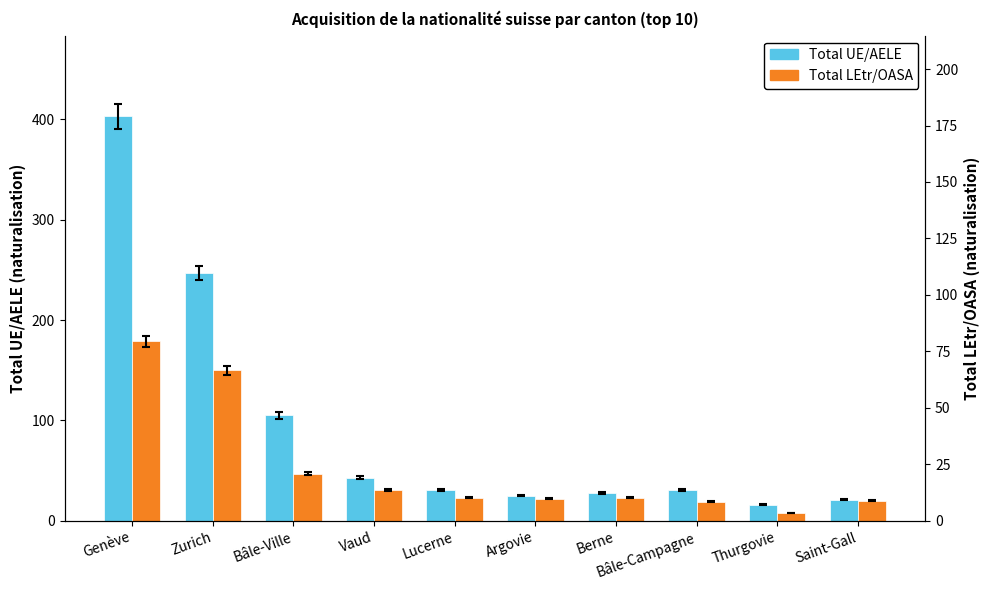

True or false: Total LEtr/OASA has a value of 179 at Genève.

True